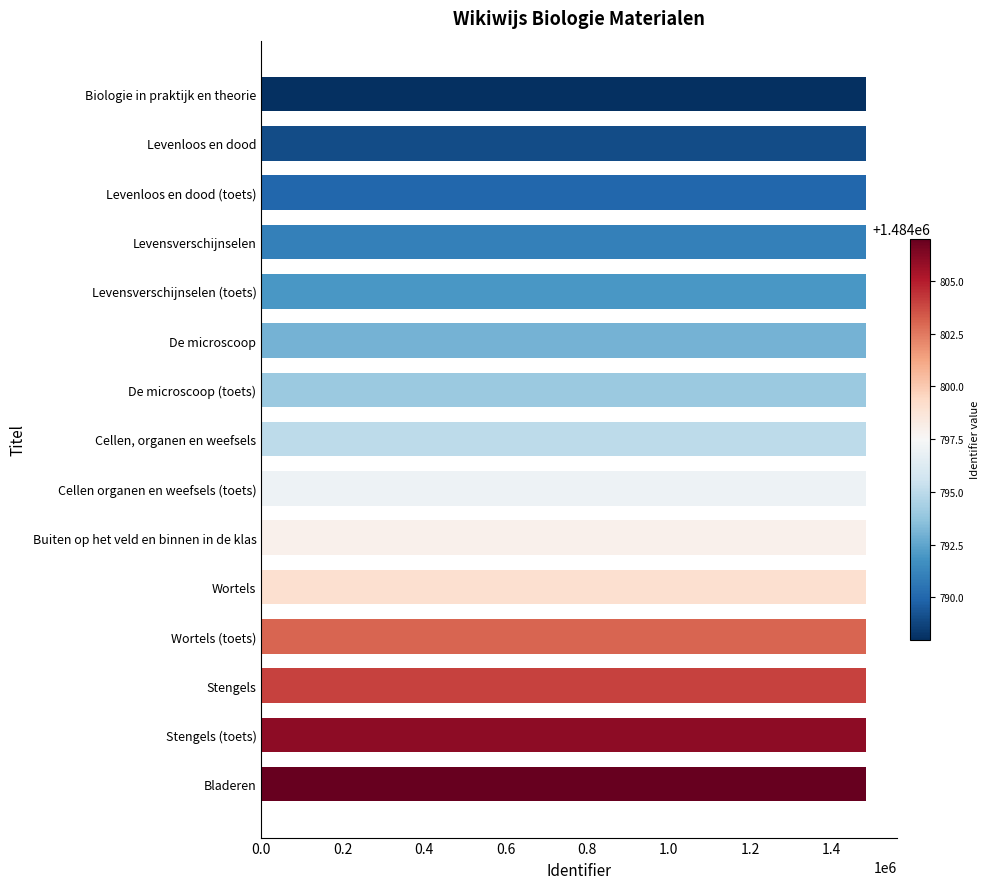

Approximately how many times larger is the value at De microscoop (toets) compared to Bladeren?

1.0